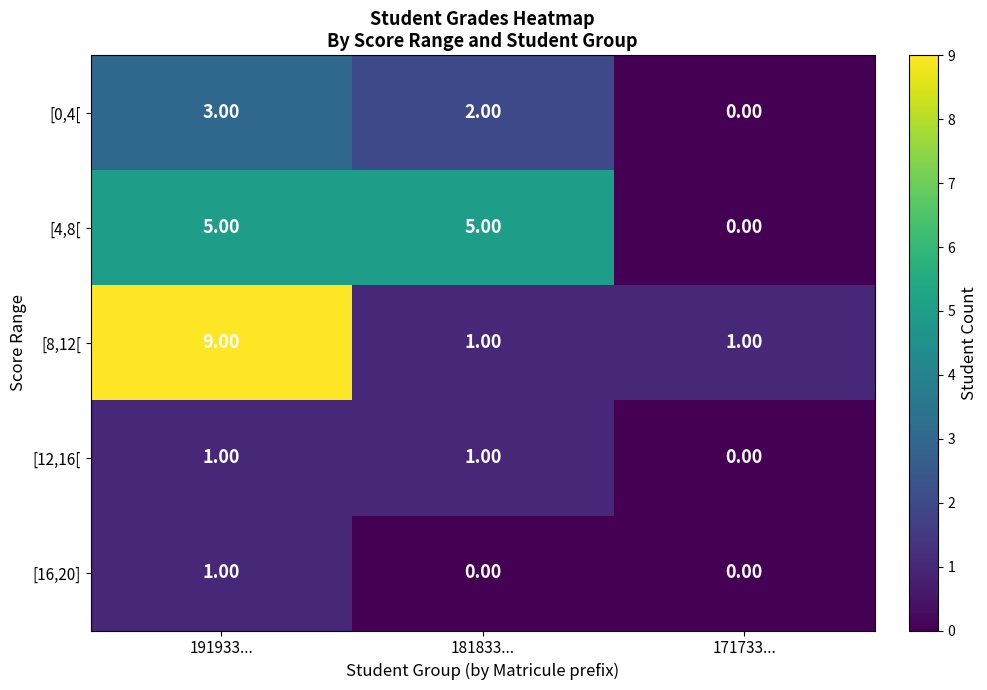

Which series has the widest spread of values?

[8,12[